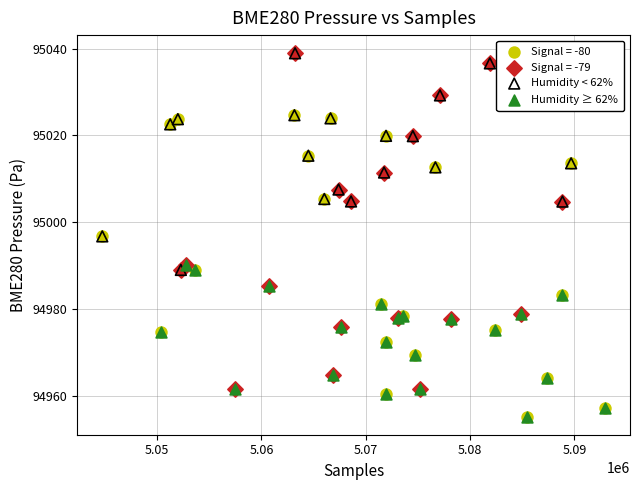

Which series has the widest spread of Y values?

Signal = -79